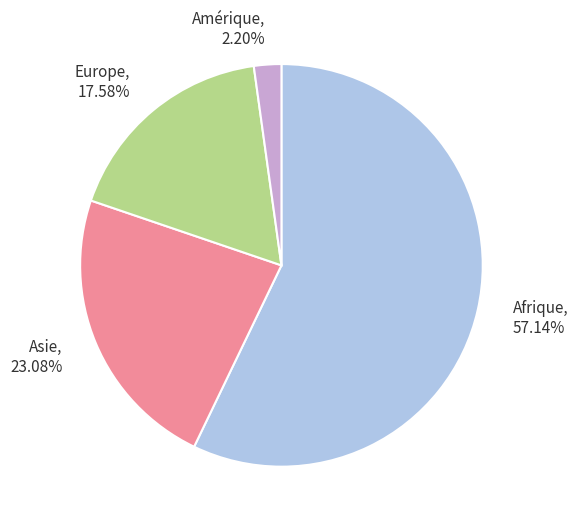

What is the largest slice in the pie chart?

Afrique